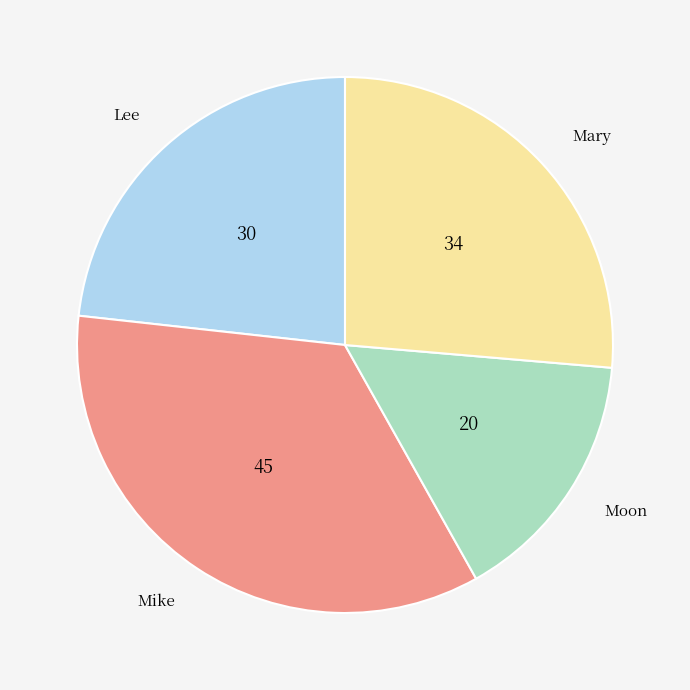

Does any single category account for the majority?

No